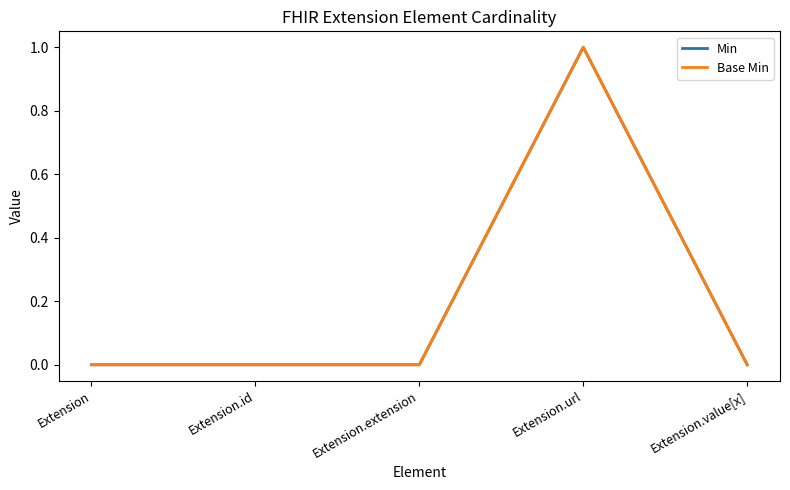

True or false: Min and Base Min cross at least once.

False